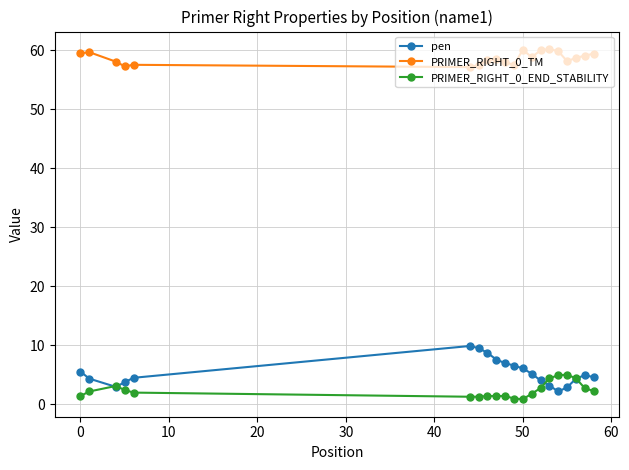

What is the sum of all pen values?

107.7